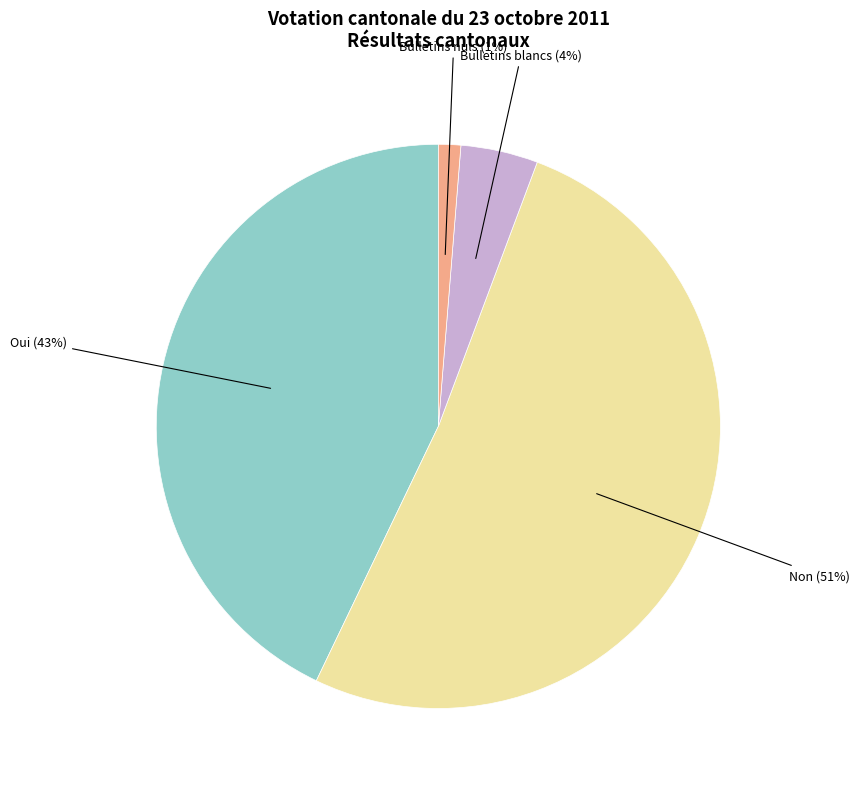

Does Non represent more than half of the total?

Yes